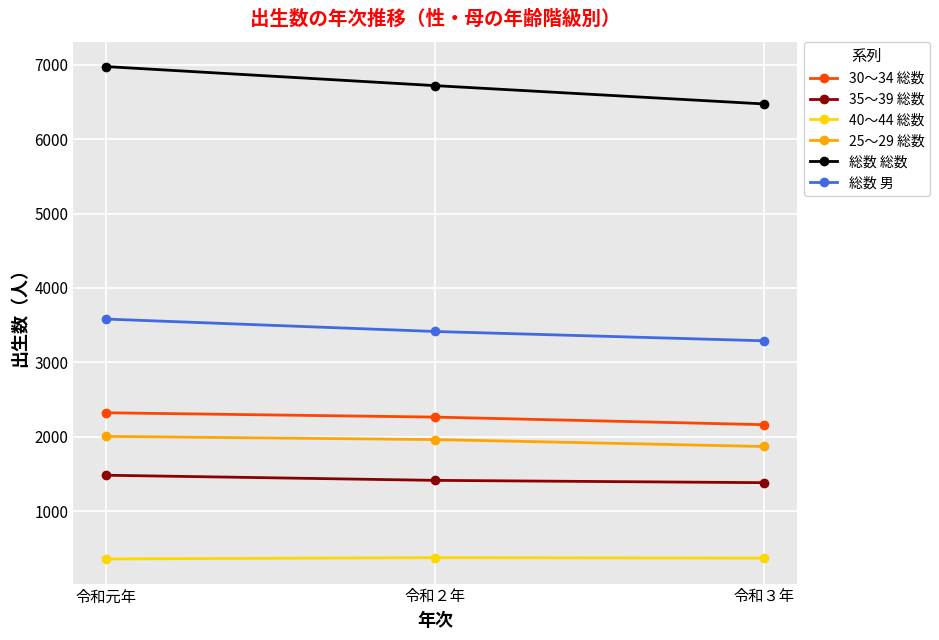

What is the highest value of the 総数 総数 series?

6974